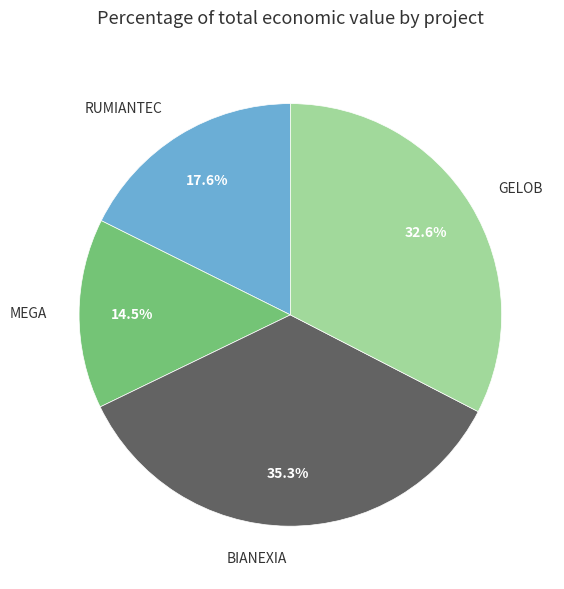

True or false: RUMIANTEC accounts for 18% of the total.

True